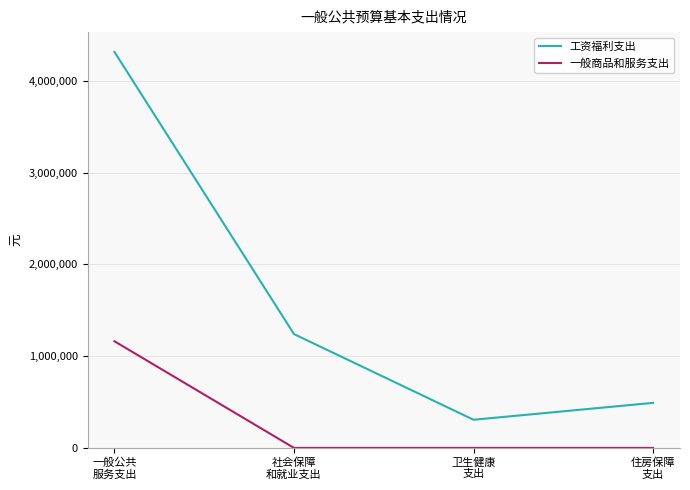

Reading left to right, list all the values displayed in this chart.

工资福利支出: 一般公共
服务支出=4315310	社会保障
和就业支出=1240323	卫生健康
支出=306776	住房保障
支出=490841
一般商品和服务支出: 一般公共
服务支出=1162111	社会保障
和就业支出=0	卫生健康
支出=0	住房保障
支出=0